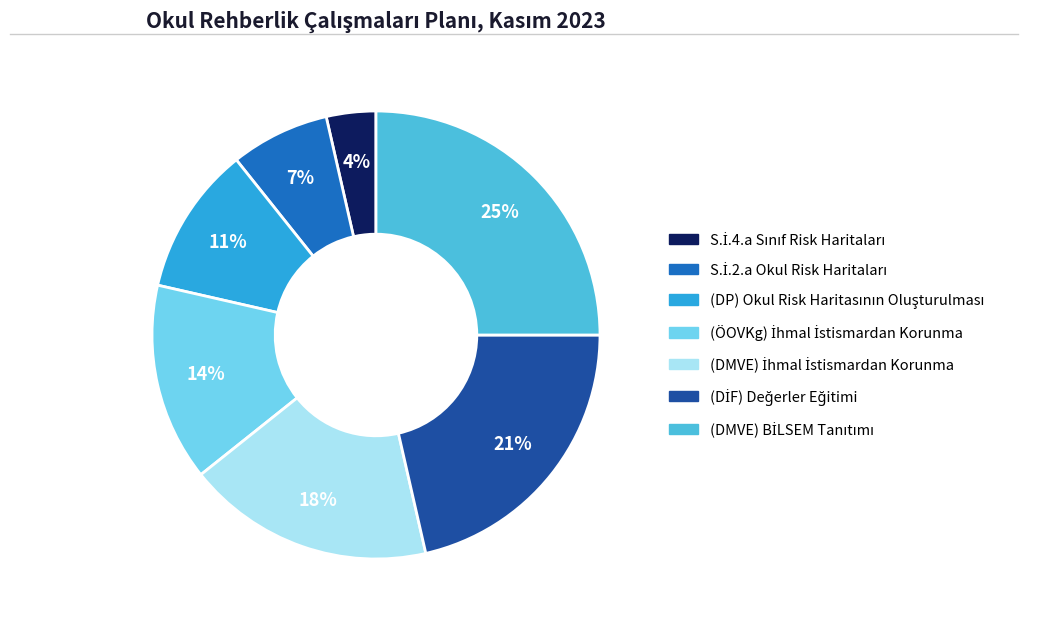

To the nearest percent, what is the average slice percentage?

14%